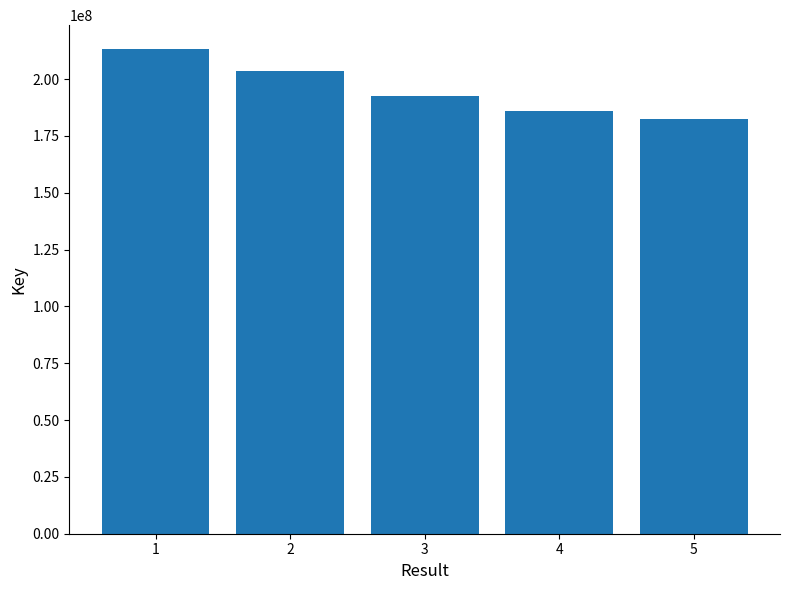

Where does the data first go above 192390132?

1